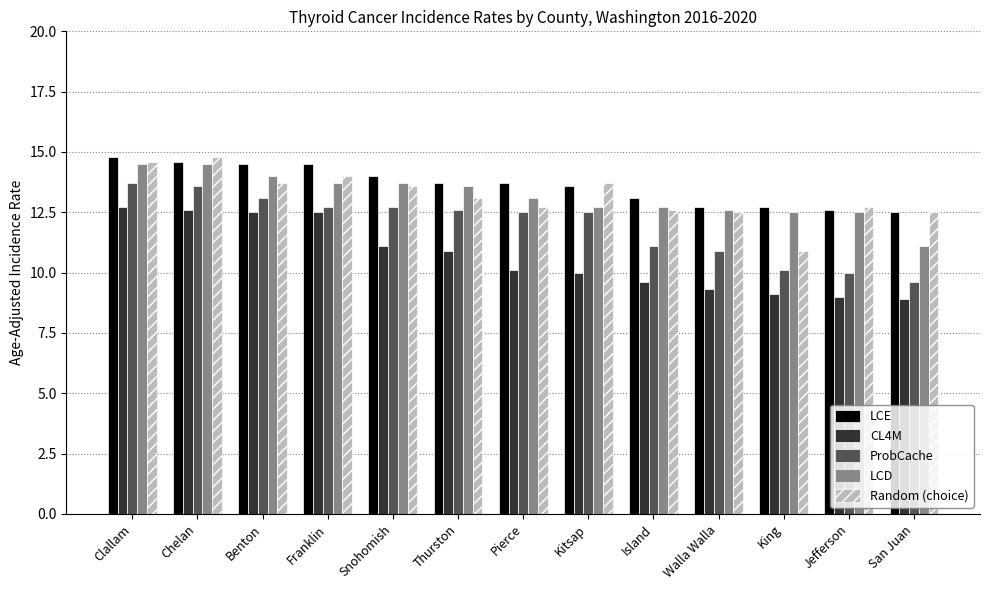

How many bars are there in each group?

5